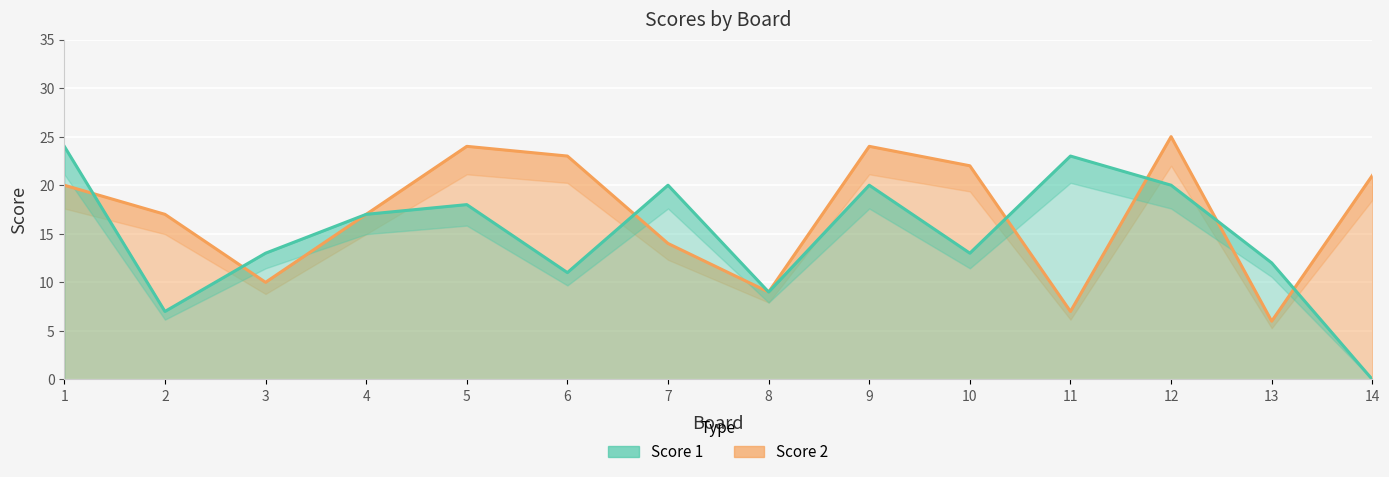

Rank the series by their average value, from lowest to highest.

Score 1, Score 2